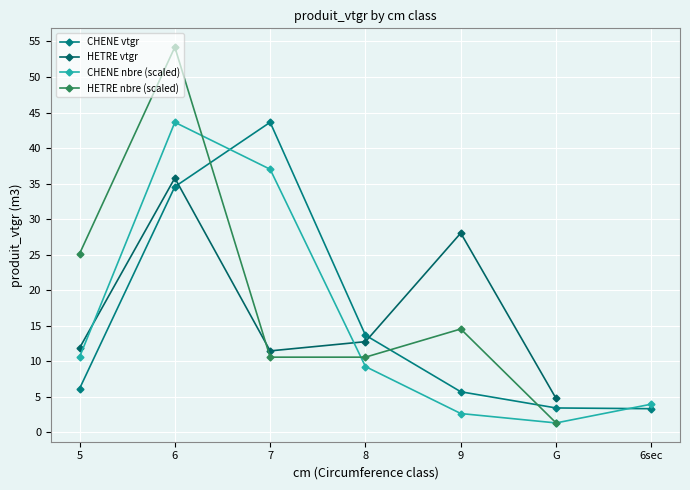

How many interior local valleys (lower than both neighbors) does the data have?

1